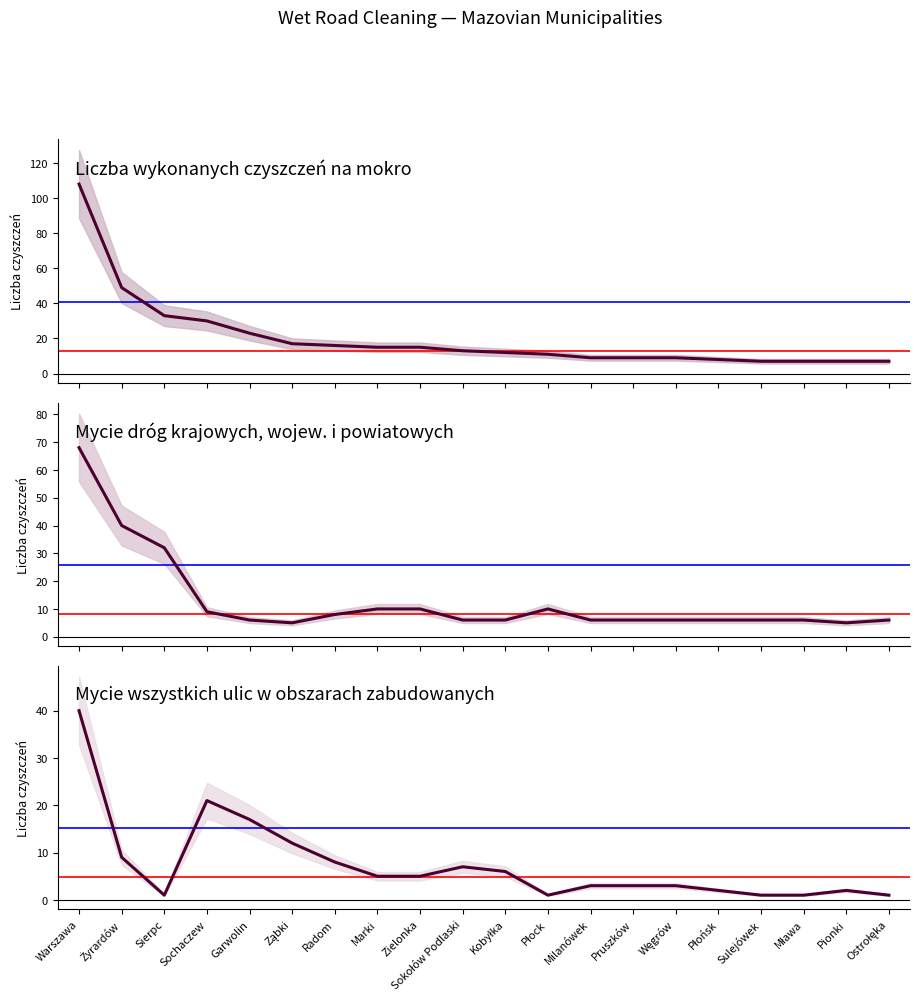

The Liczba wykonanych czyszczeń na mokro series shows 7 at Ostrołęka. True or false?

True